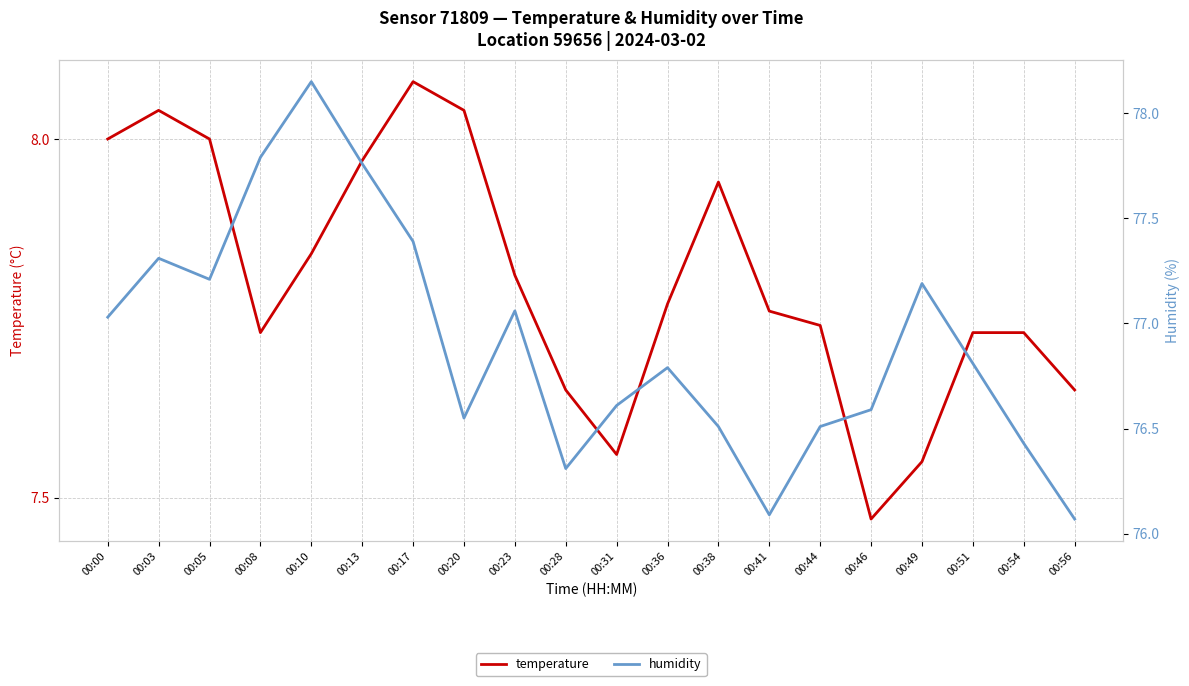

What is the difference between the highest and lowest values at 00:38?

68.6